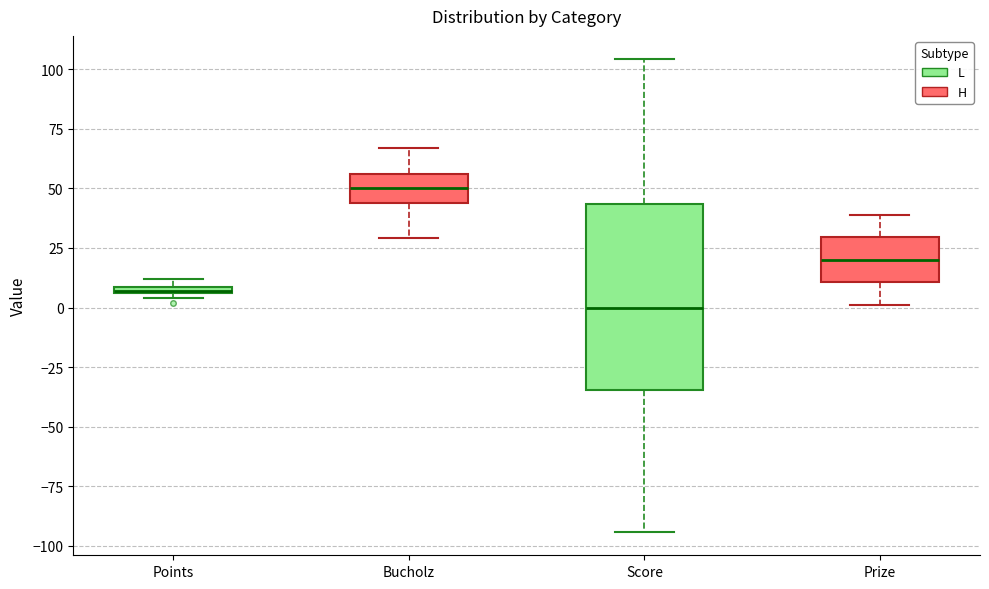

Which box is the tallest, from its lower edge to its upper edge?

Score